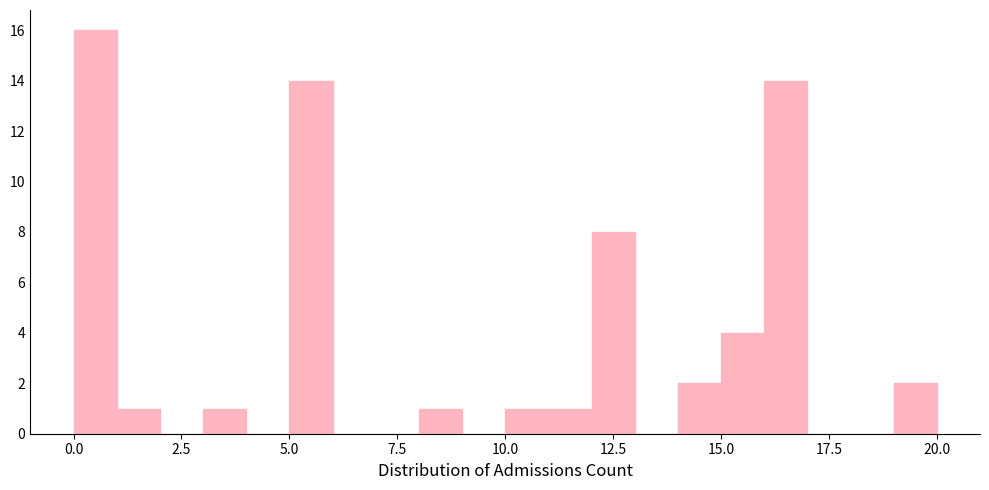

Around what value on the x-axis is the tallest bar? Give the approximate position of its centre, as read against the axis.

0.5